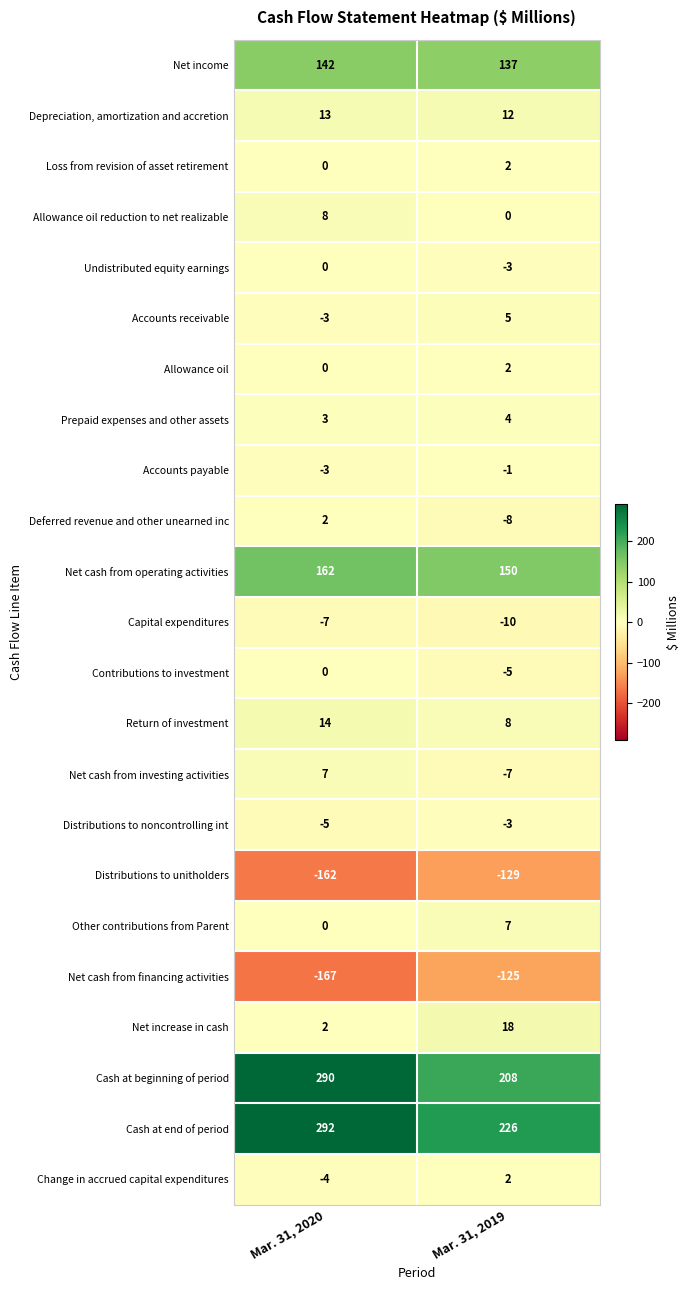

At which label is Prepaid expenses and other assets closest to 3?

Mar. 31, 2020